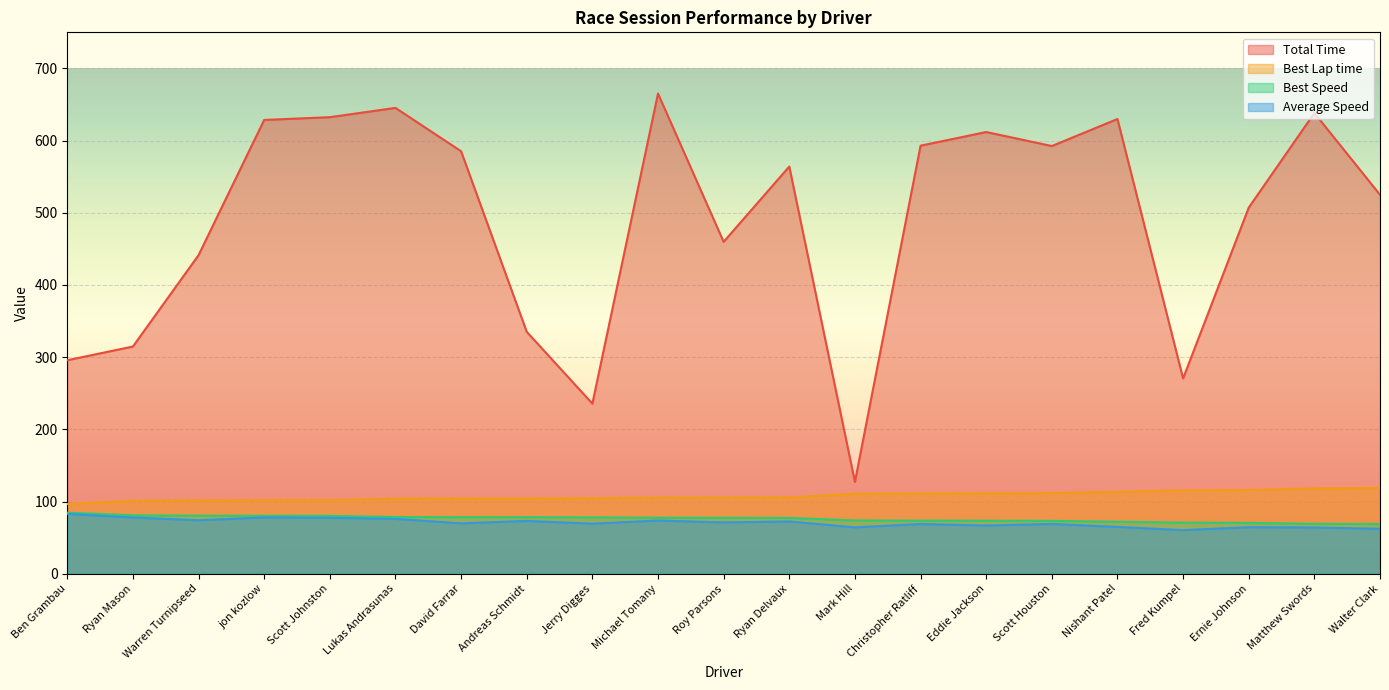

At which category does Average Speed reach its first local peak?

jon kozlow